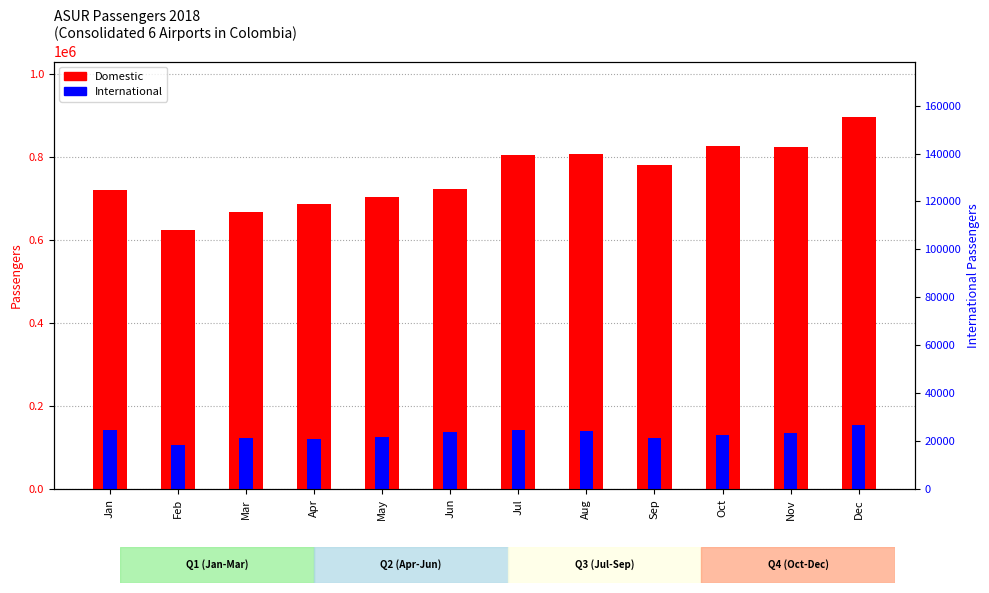

Reading left to right, what are all the values shown in this chart?

Domestic: 720219	624494	667404	686535	703252	721255	805204	807586	780665	825441	824362	894749
International: 142739	105757	124213	121852	125400	137568	143076	140168	124031	130530	135957	155066